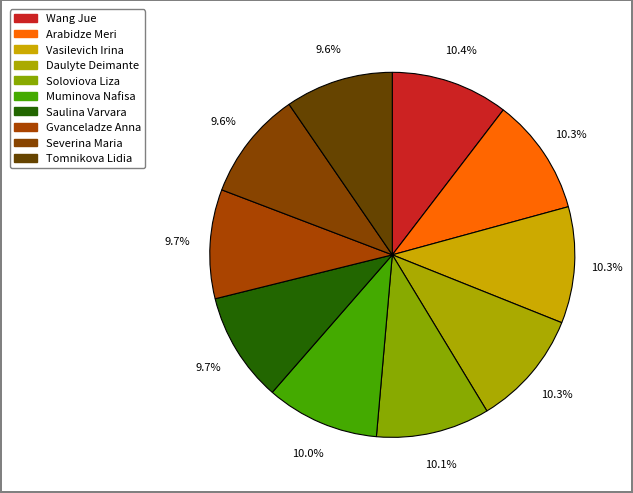

Approximately how many times larger is the value at Vasilevich Irina compared to Tomnikova Lidia?

1.1